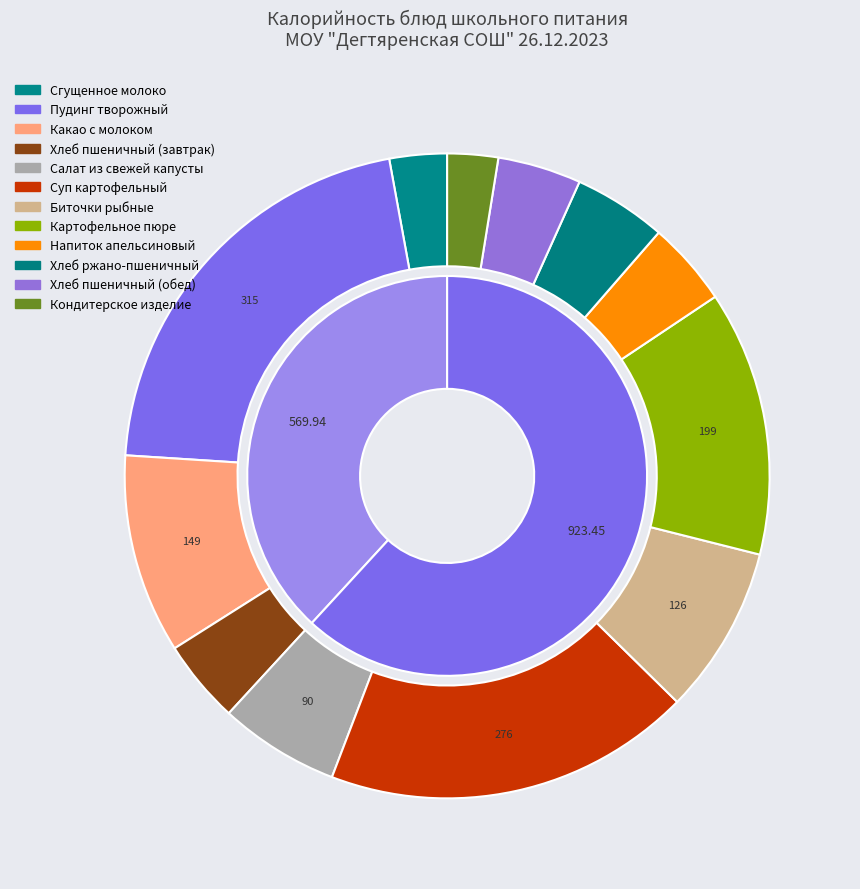

True or false: Хлеб пшеничный (обед) accounts for 1% of the total.

False